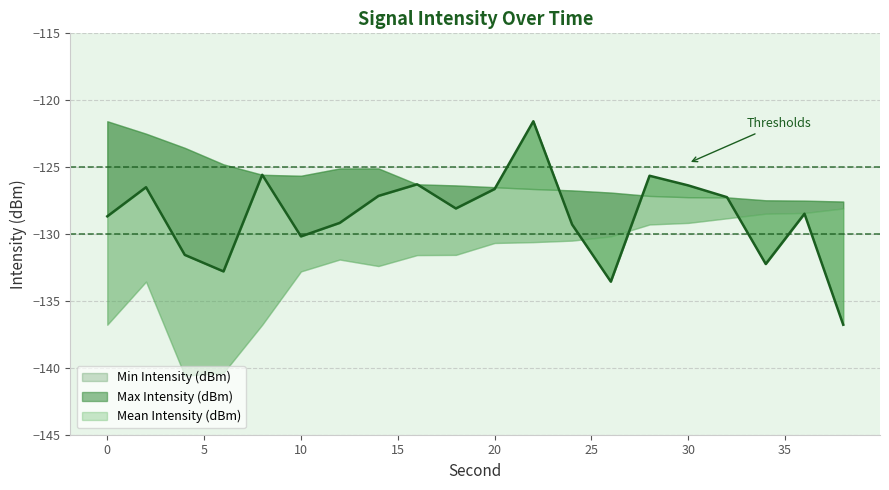

Rank the series by their average value, from highest to lowest.

Max Intensity (dBm), Mean Intensity (dBm), Min Intensity (dBm)